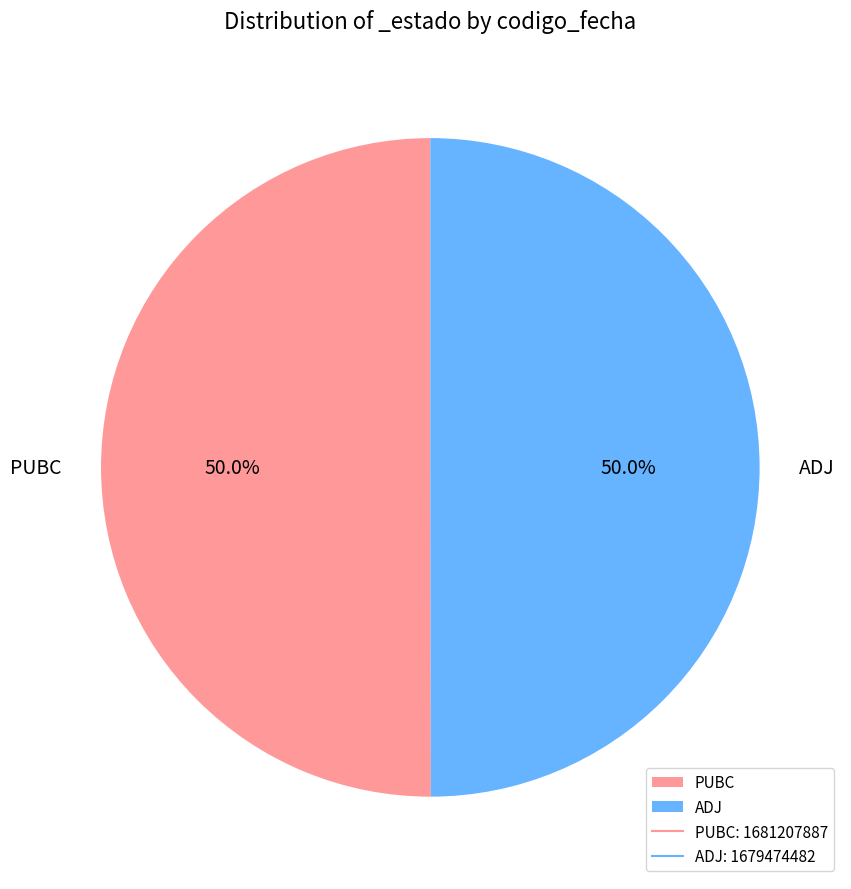

Combined, do ADJ and PUBC account for over 50%?

Yes